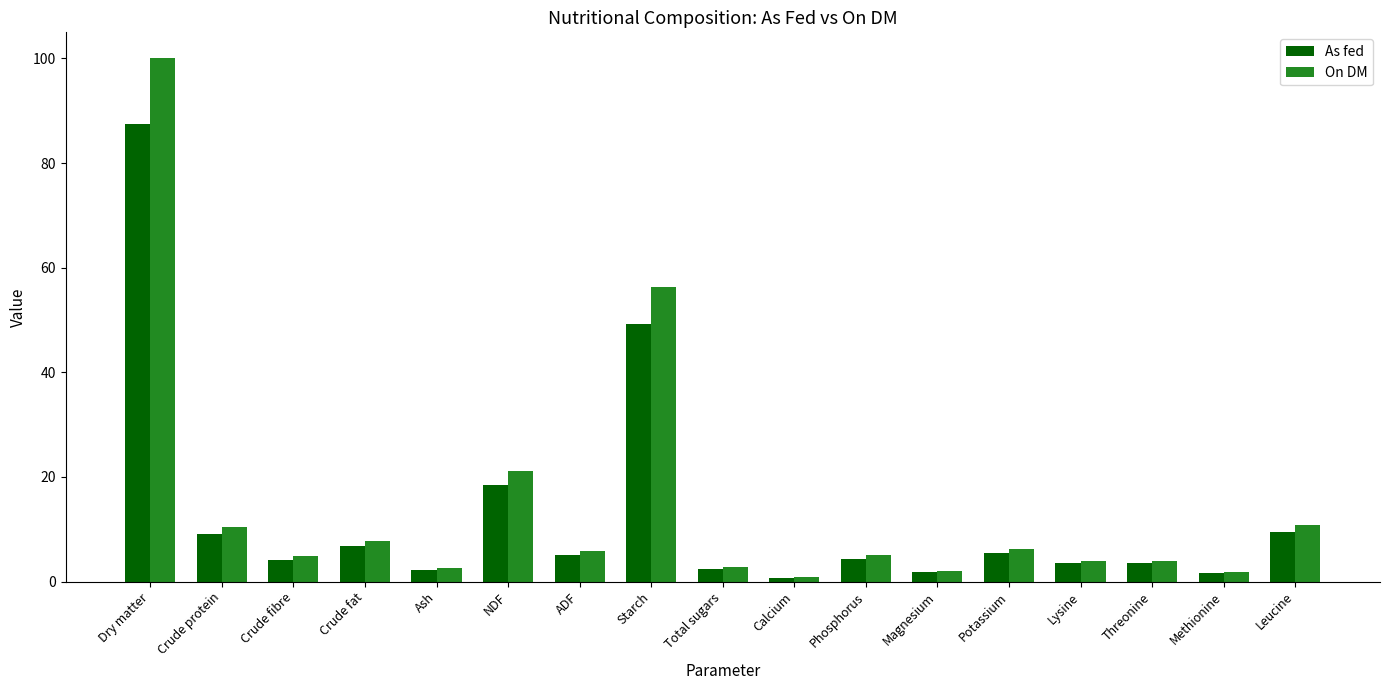

What is the highest value of the On DM series?

100.0